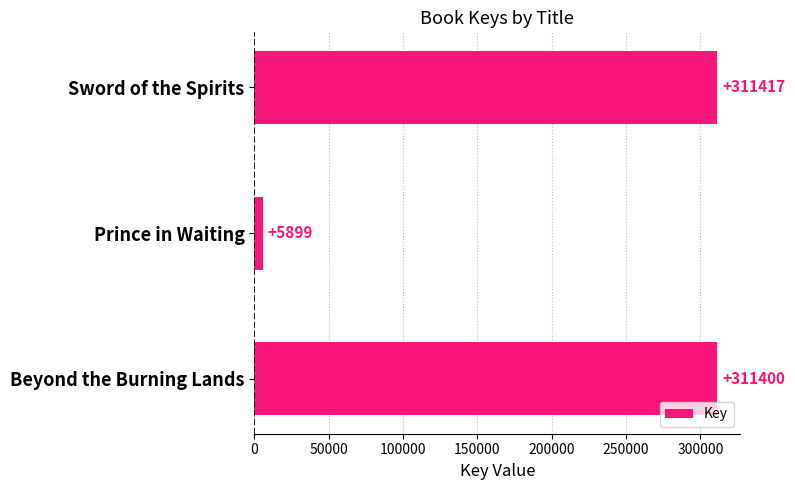

Rank the categories by value from lowest to highest.

Prince in Waiting, Beyond the Burning Lands, Sword of the Spirits